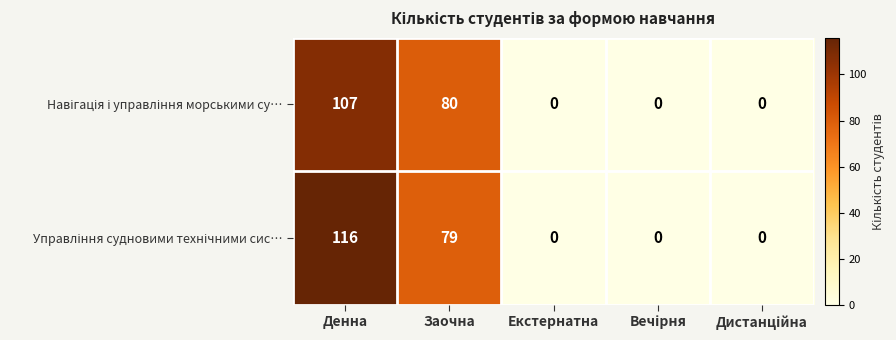

At which category is the sum across all series the highest?

Денна